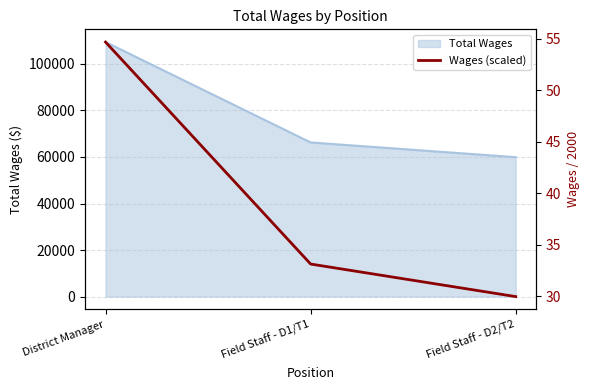

Approximately how many times larger is the value at District Manager compared to Field Staff - D2/T2?

1.8